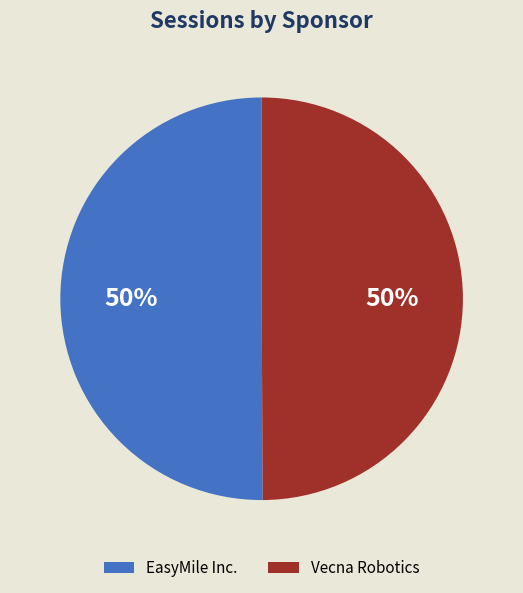

What percentage is the EasyMile Inc. slice, to the nearest percent?

50%